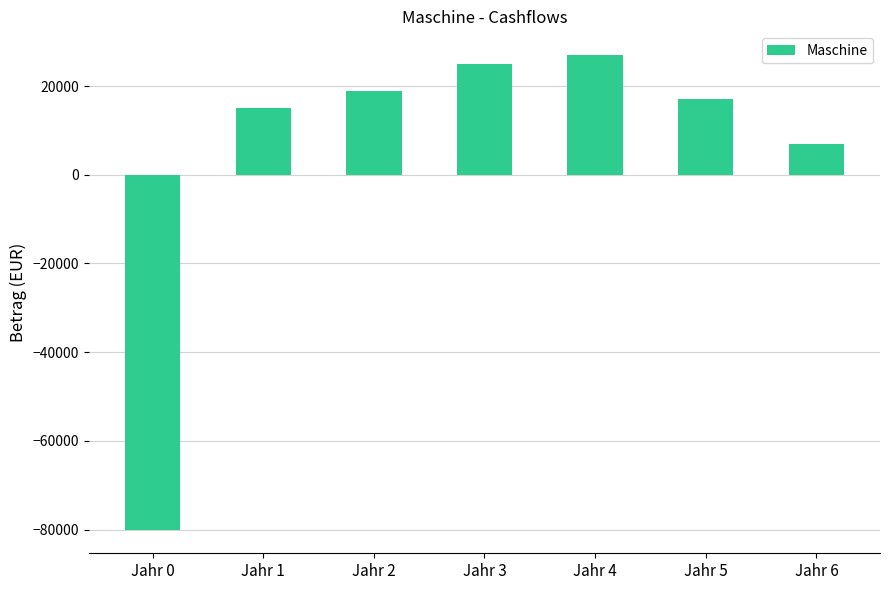

The value at Jahr 3 is 25000. True or false?

True